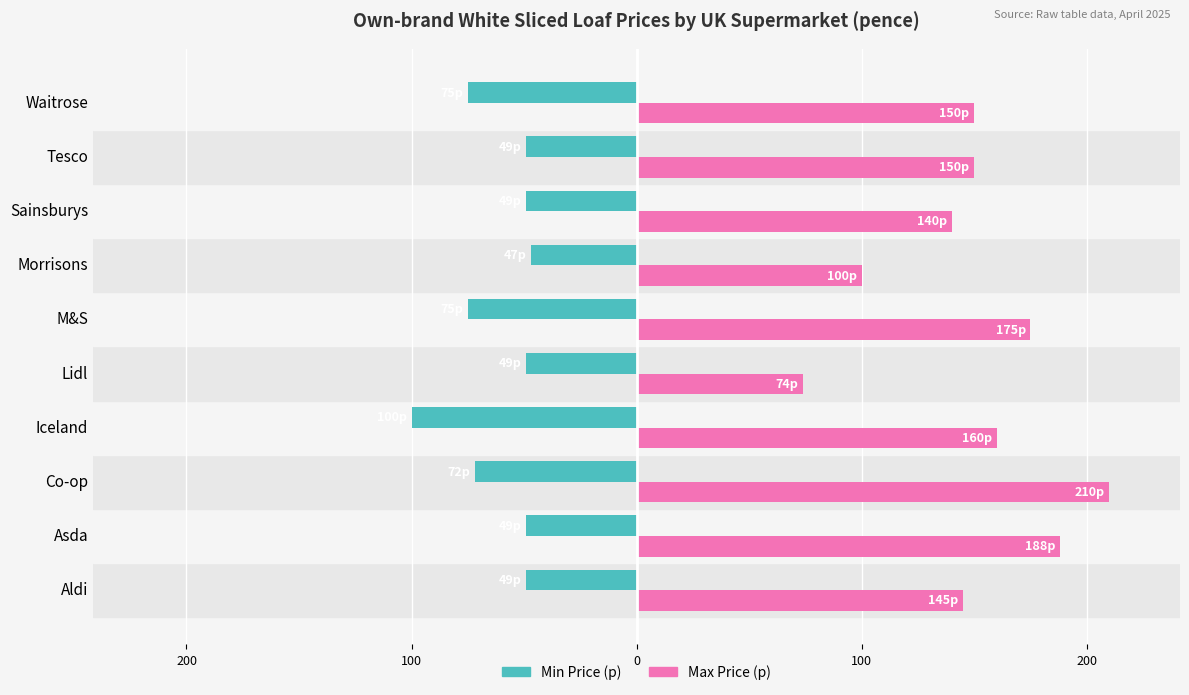

Which series has the largest total across all categories?

Max Price (p)